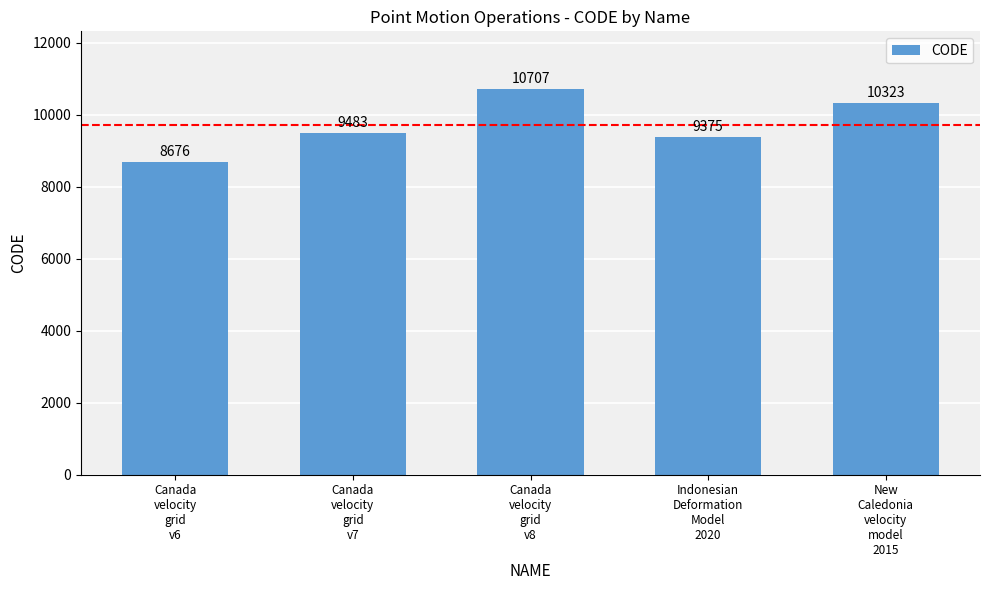

What is the average value?

9713